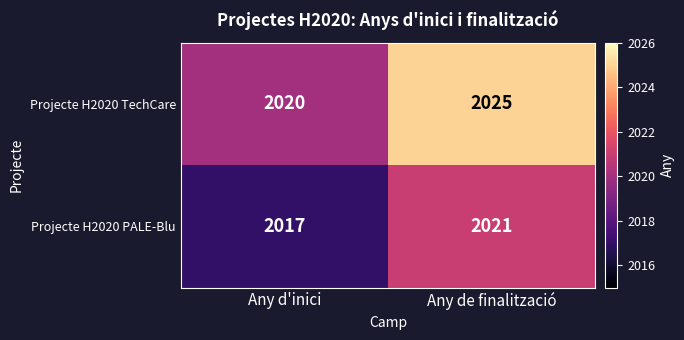

At how many categories does at least one series exceed 2022?

1